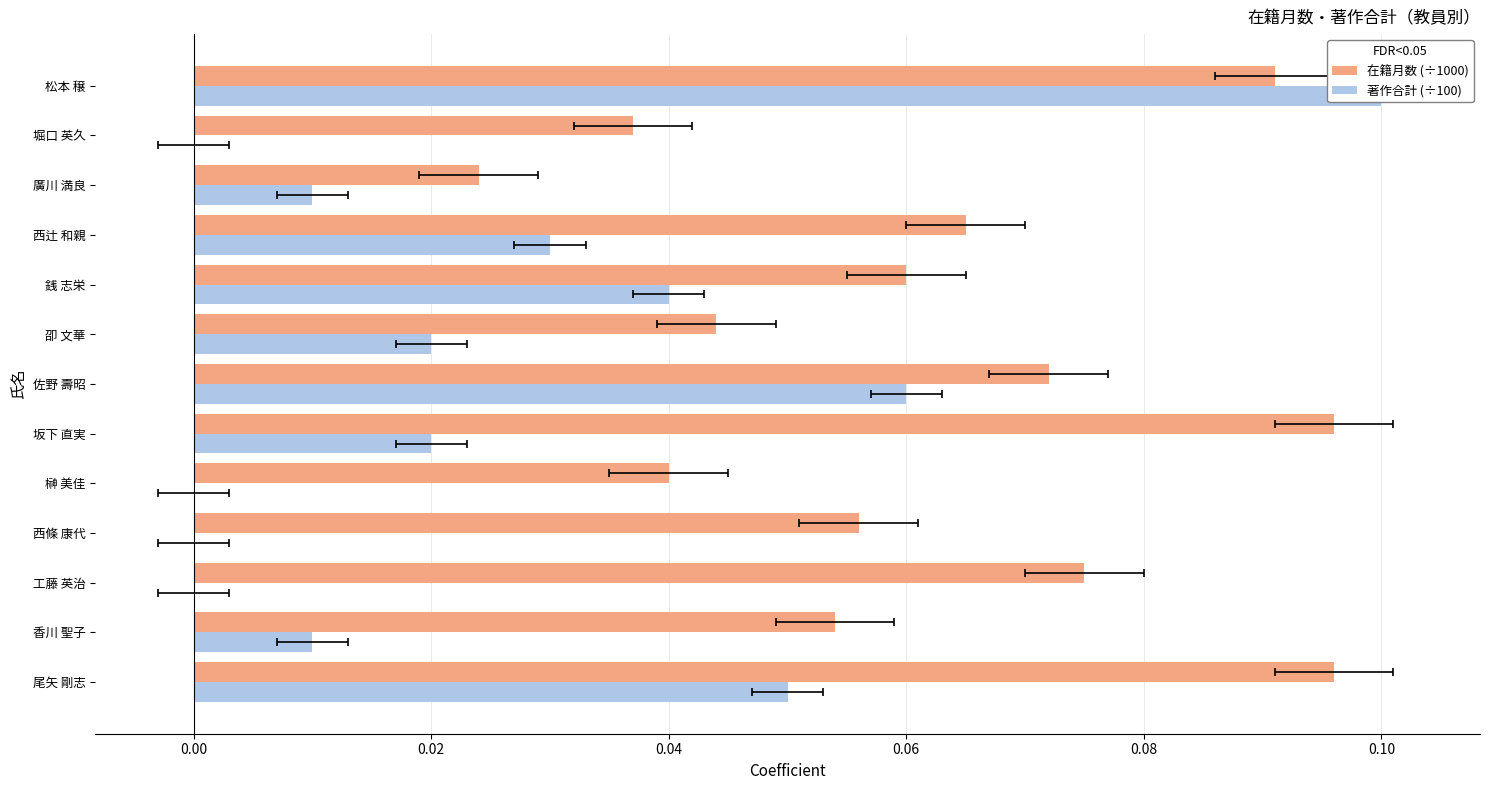

Reading left to right, transcribe all the data shown in this chart.

在籍月数 (÷1000): 0.1	0.1	0.1	0.1	0.0	0.1	0.1	0.0	0.1	0.1	0.0	0.0	0.1
著作合計 (÷100): 0.1	0.0	0.0	0.0	0.0	0.0	0.1	0.0	0.0	0.0	0.0	0.0	0.1